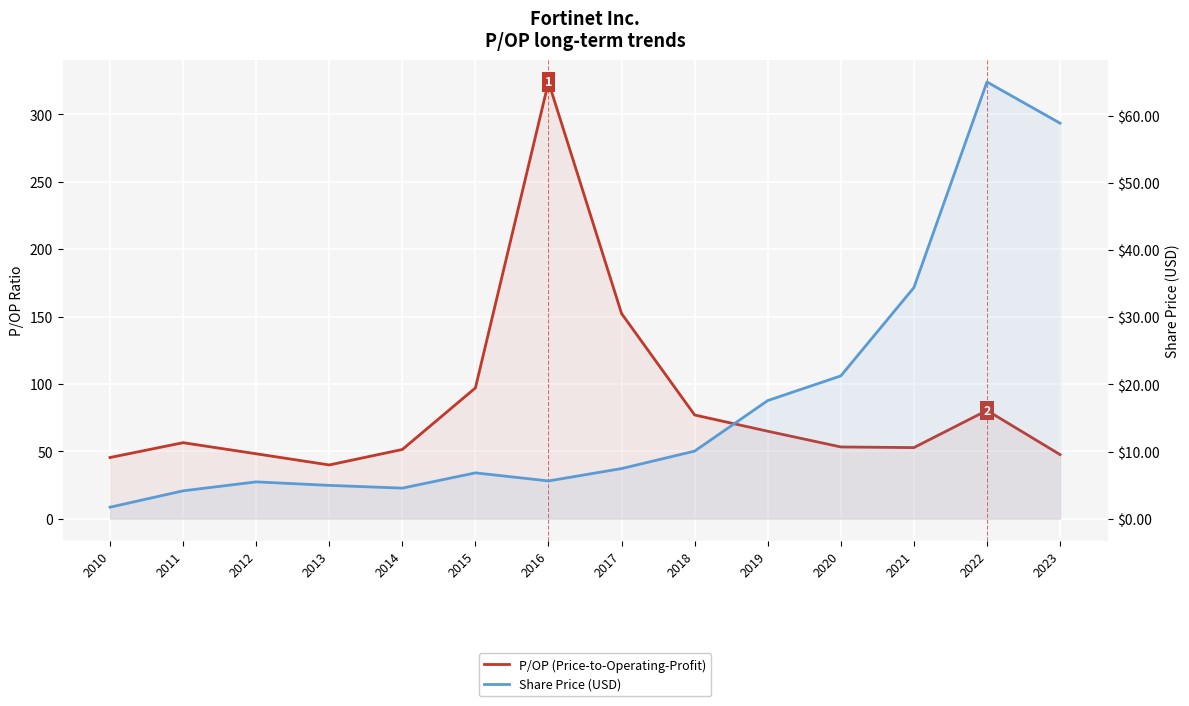

What is the difference between the highest and lowest values at 2021?

18.4